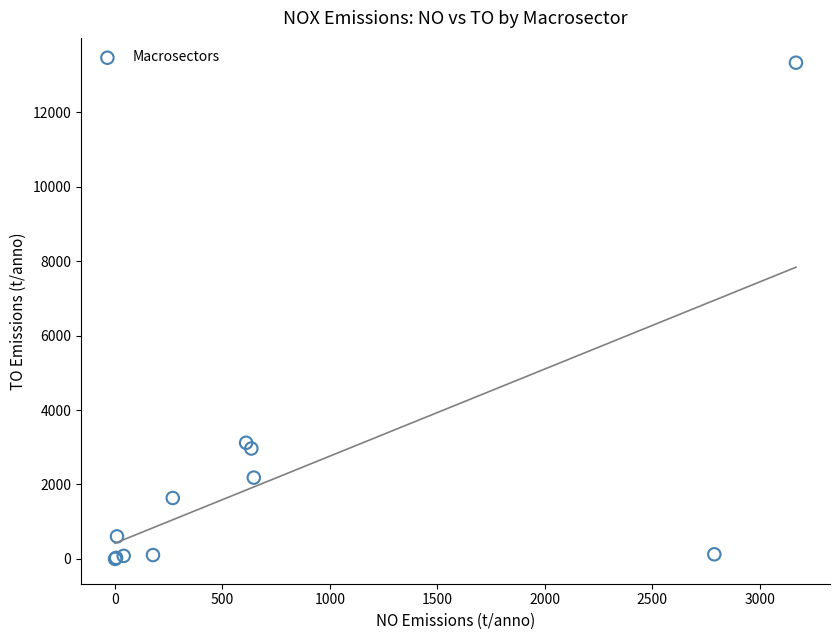

What Y value in the scatter plot is closest to 6666?

3120.6